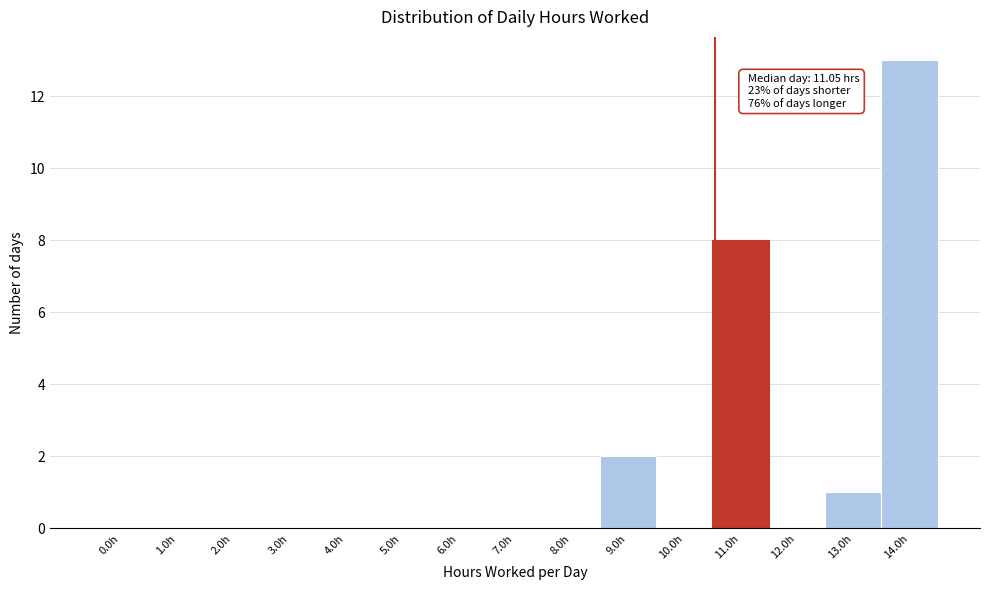

Reading left to right, transcribe all the data shown in this chart.

0.0h=0	1.0h=0	2.0h=0	3.0h=0	4.0h=0	5.0h=0	6.0h=0	7.0h=0	8.0h=0	9.0h=2	10.0h=0	11.0h=8	12.0h=0	13.0h=1	14.0h=13